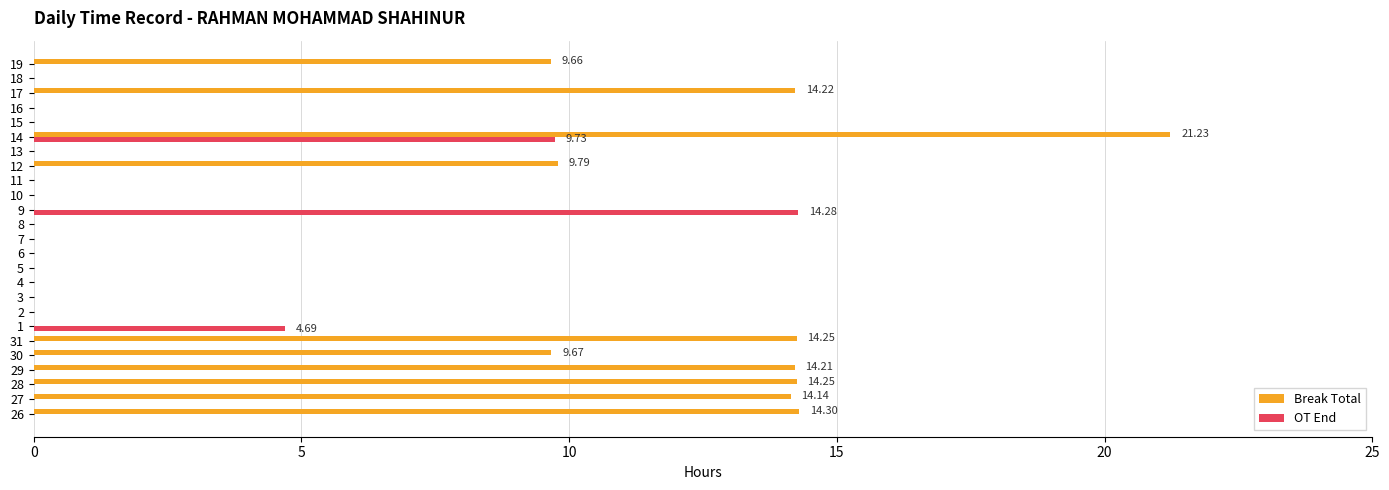

Which series has the largest total across all categories?

Break Total